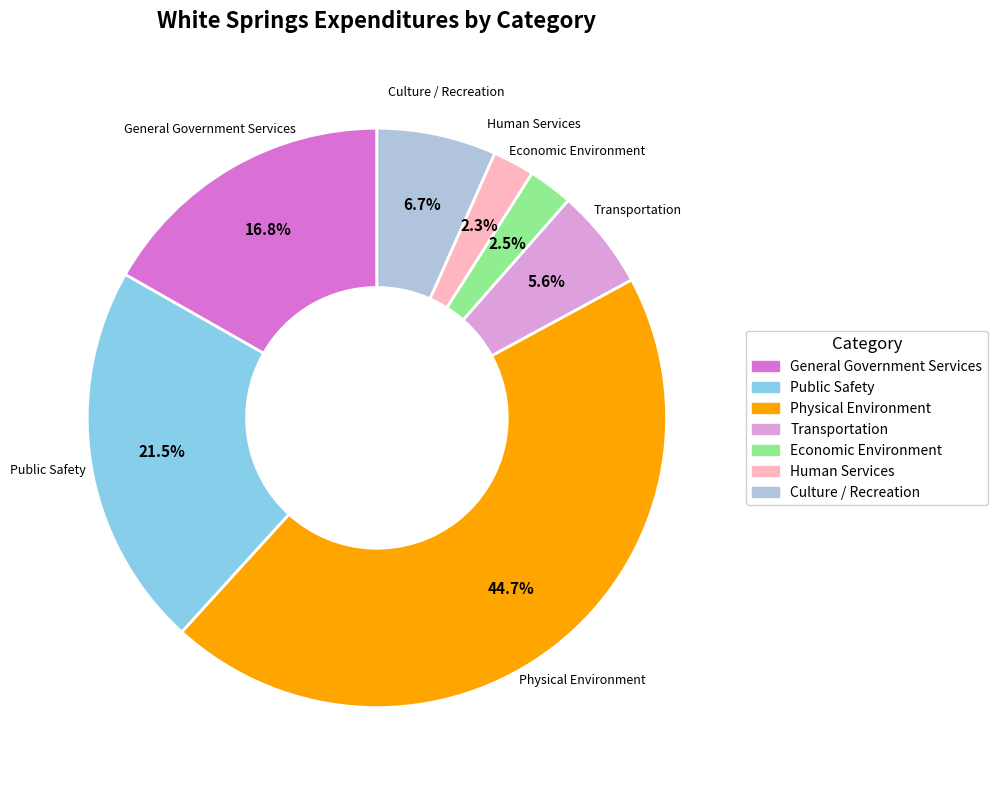

Between Human Services and Physical Environment, which is larger?

Physical Environment